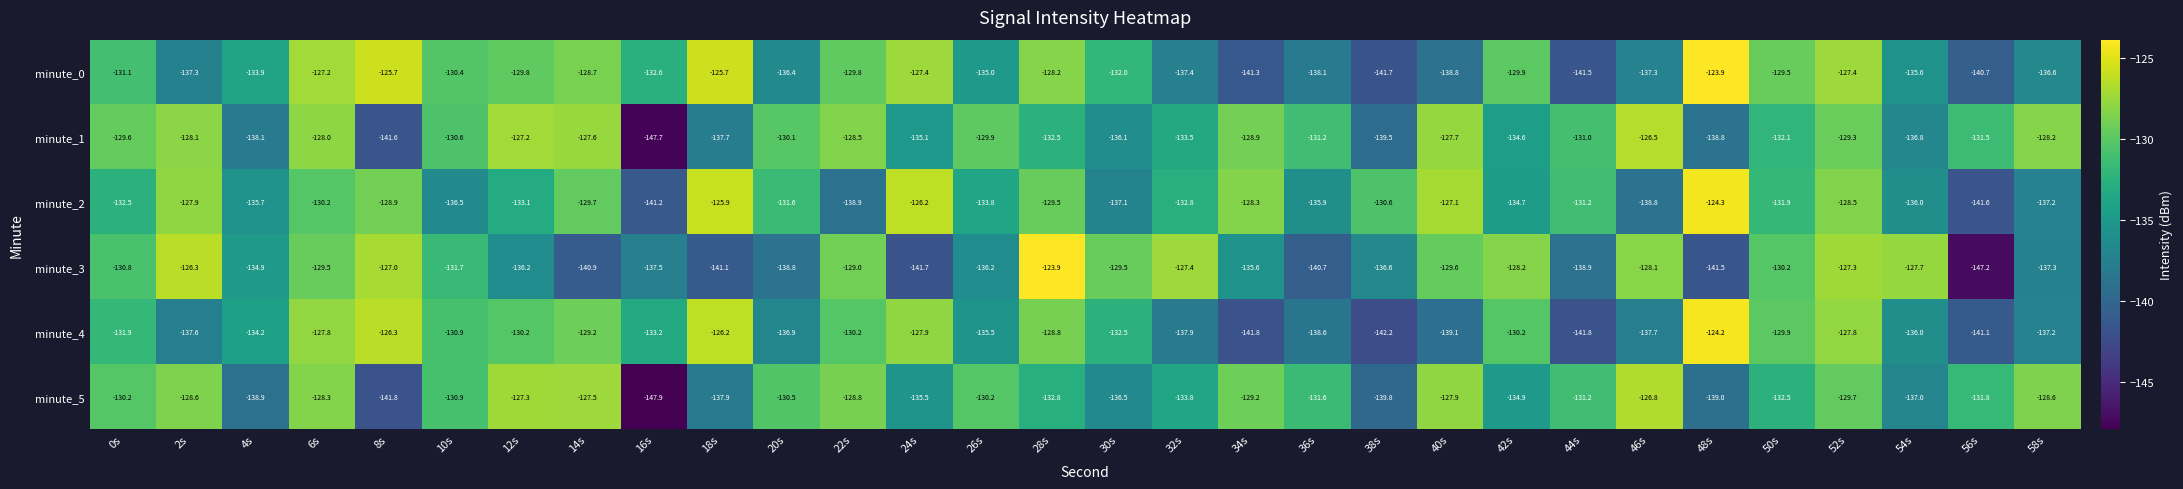

Which series has the largest range (max minus min)?

minute_3